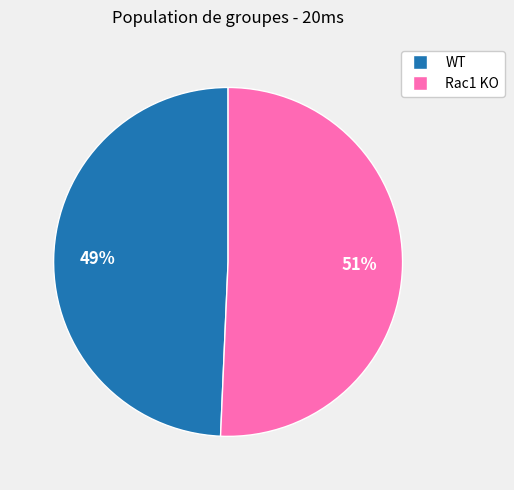

To the nearest percent, what percentage of the pie is Rac1 KO?

51%